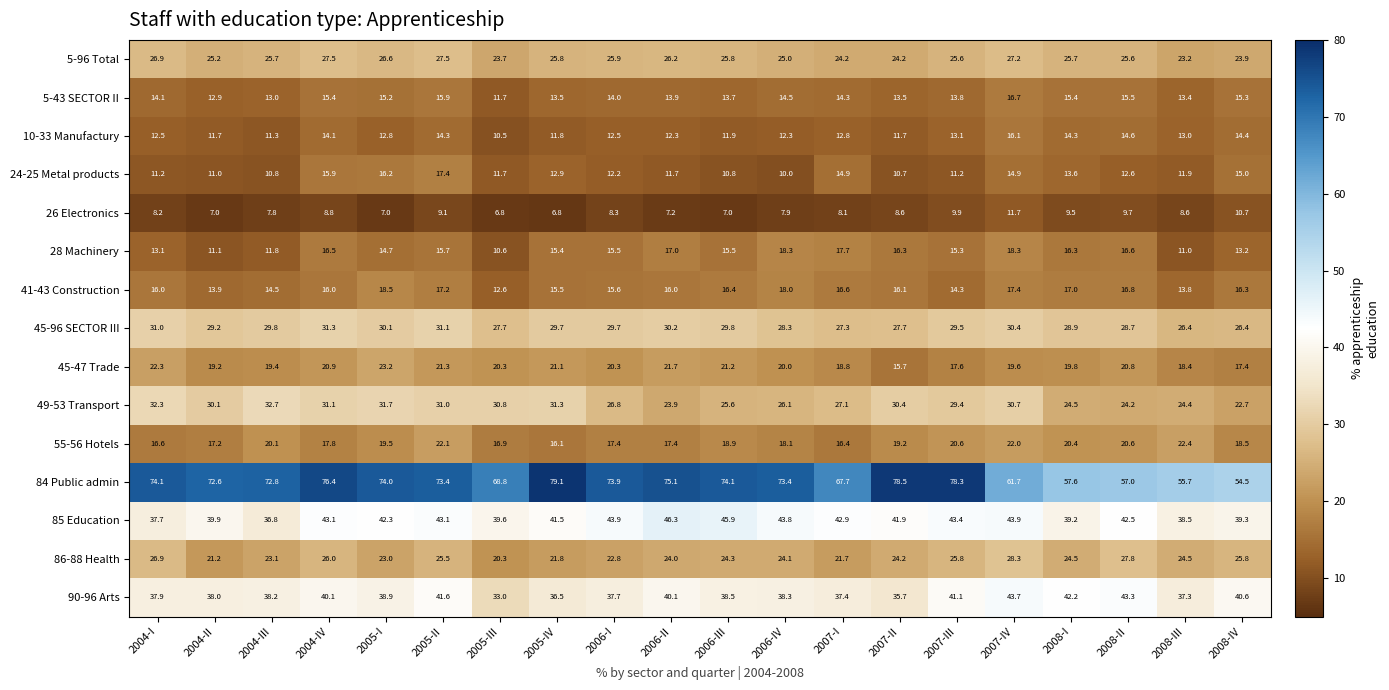

Which category has the highest value across all series?

2005-IV